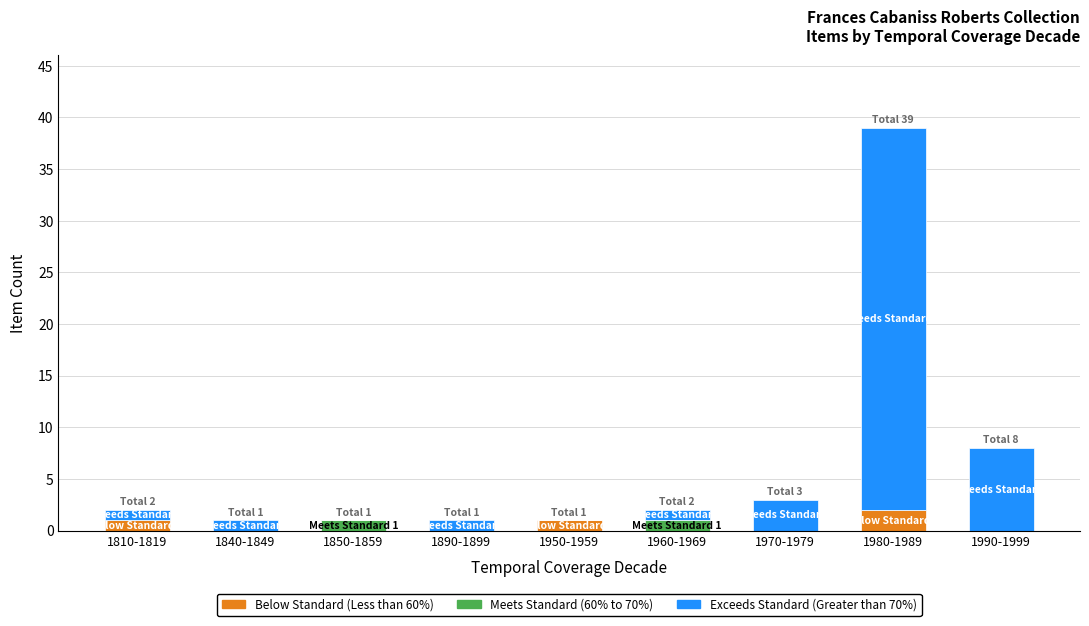

At which category is the sum across all series the highest?

1980-1989